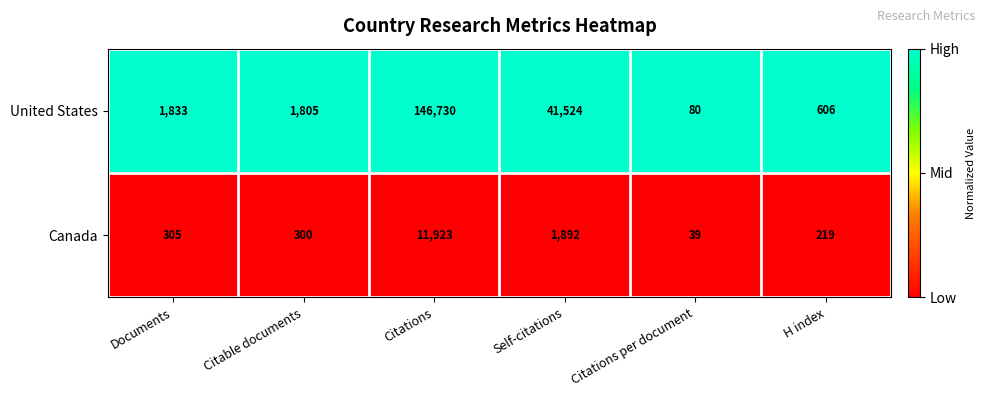

Which series changed the most between Citable documents and Self-citations?

United States